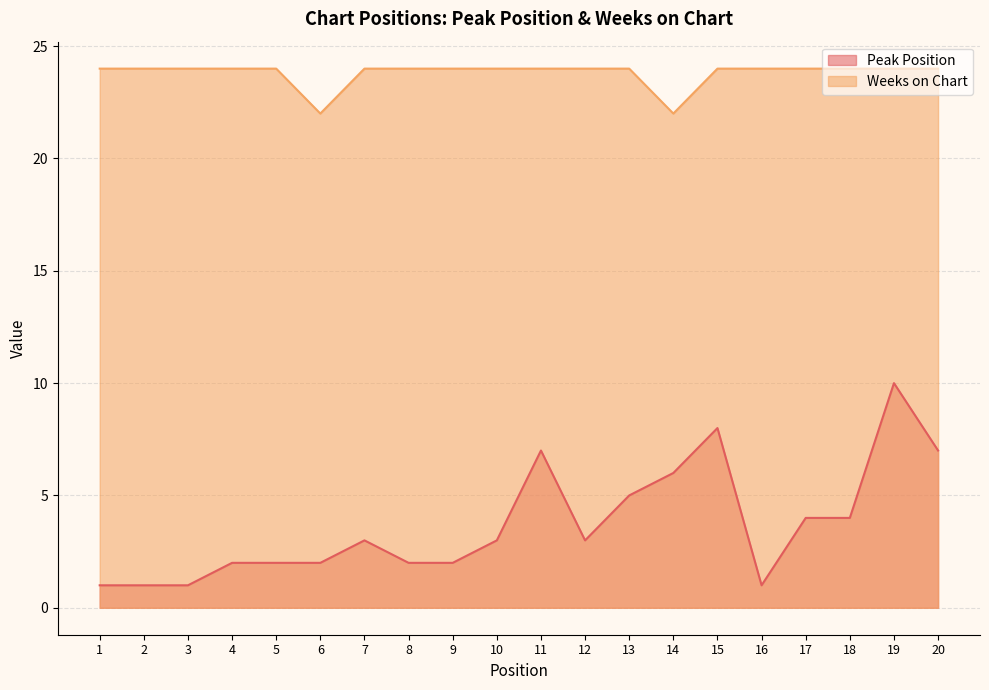

At which category does Peak Position reach its first local peak?

7